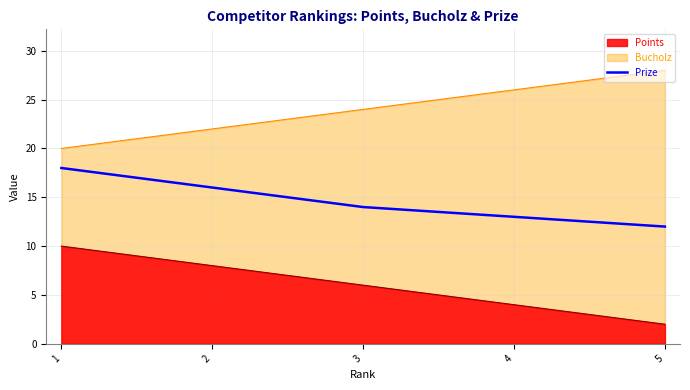

What is the greatest value displayed?

28